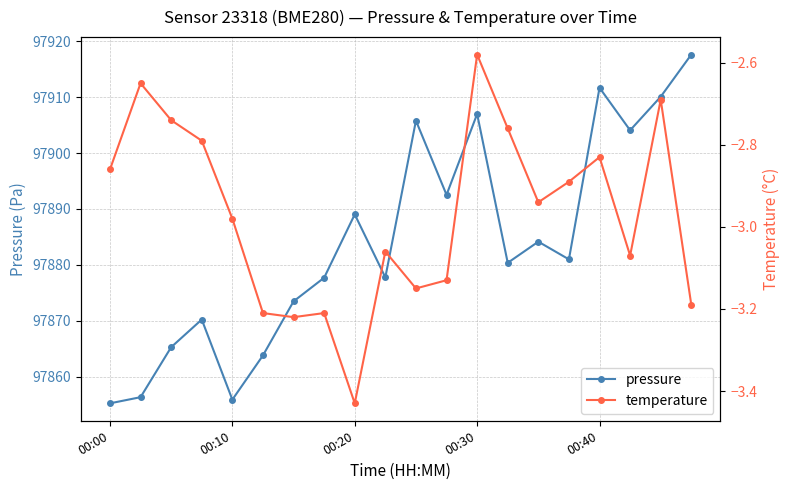

Which series has the largest total across all categories?

pressure